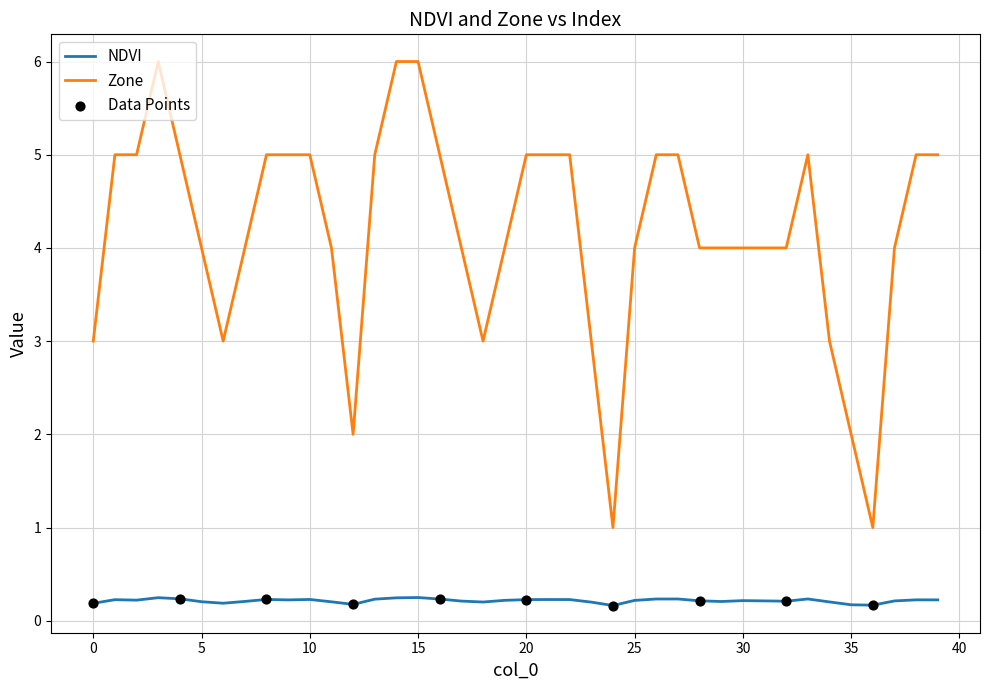

True or false: NDVI and Zone intersect in this chart.

False